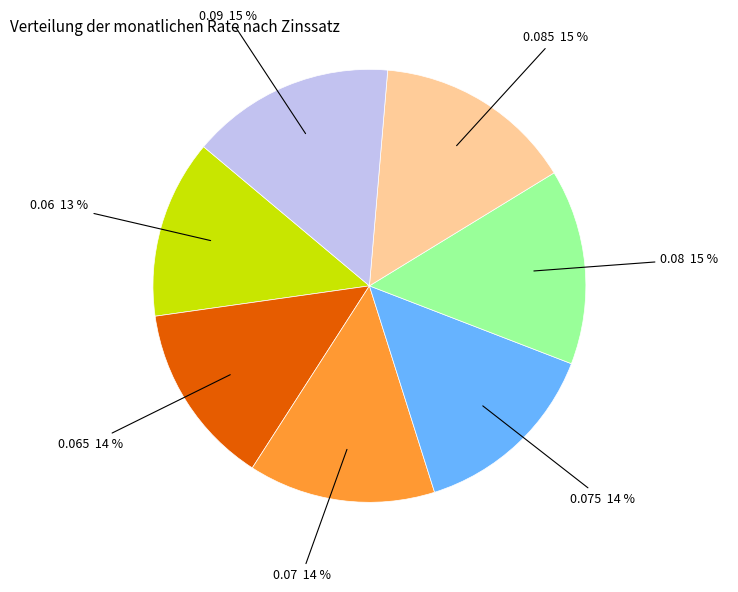

Is there any slice that represents more than half of the pie?

No